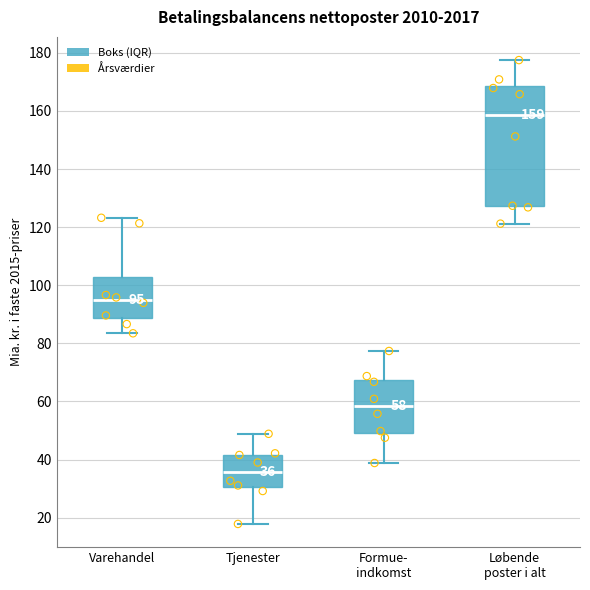

Which box's median line is the highest?

Løbende poster i alt